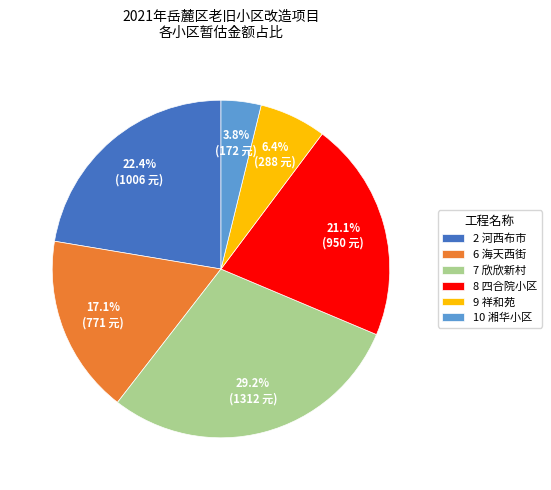

Does 7 欣欣新村 represent more than half of the total?

No